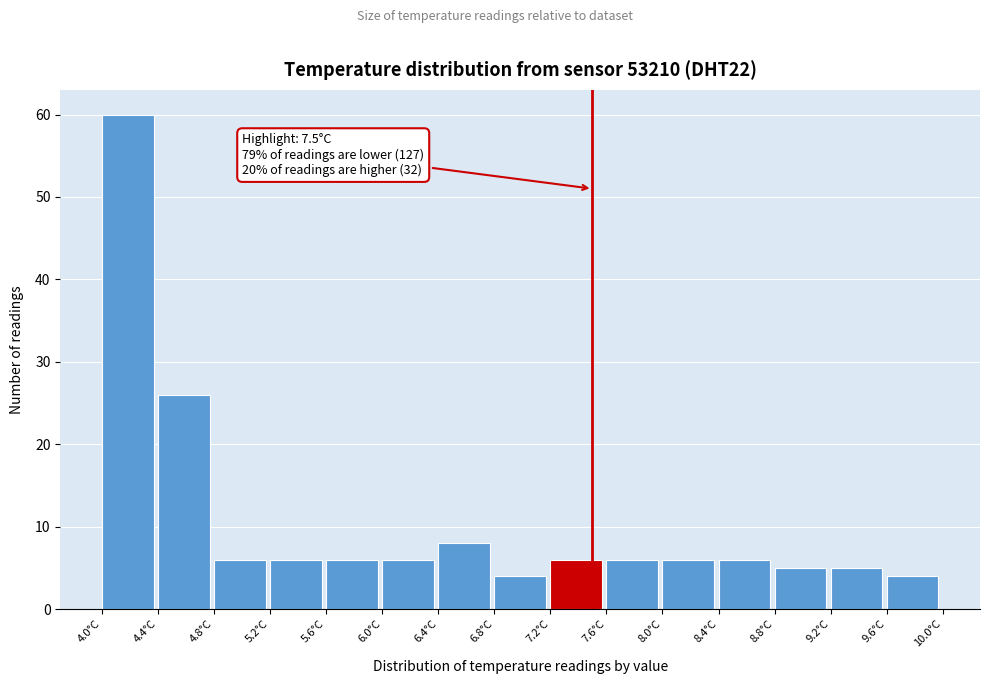

Over which range of the x-axis is the bar tallest?

4.0 to 4.4